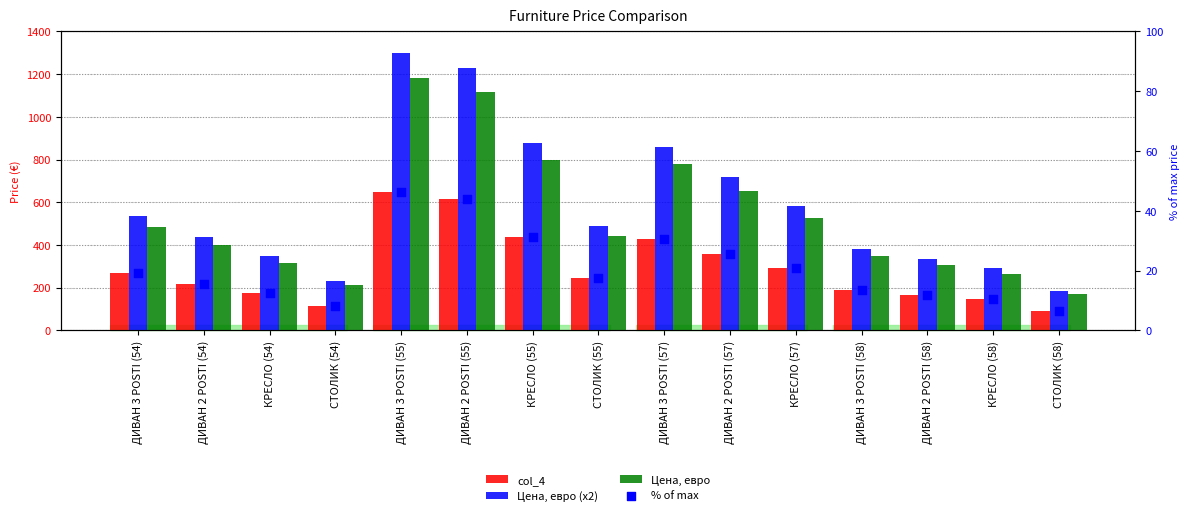

At which category is the sum across all series the highest?

ДИВАН 3 POSTI (55)